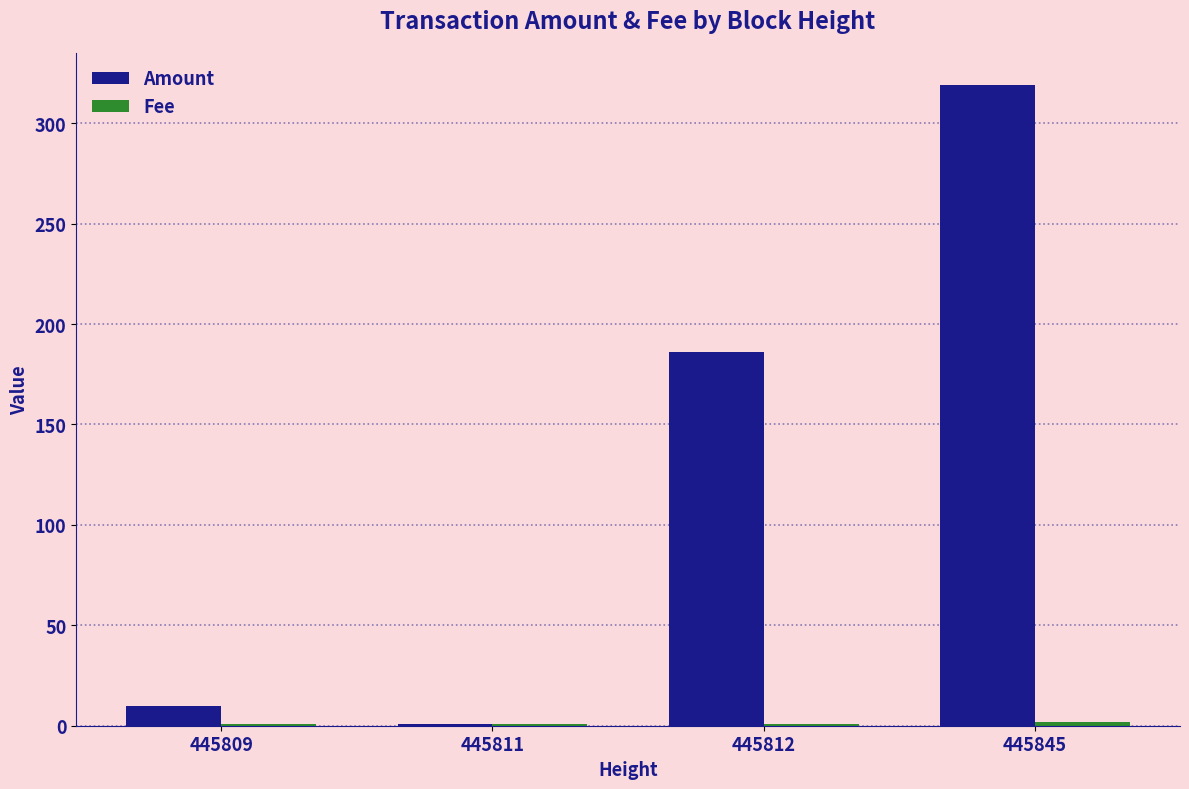

At which label is Amount closest to 160?

445812